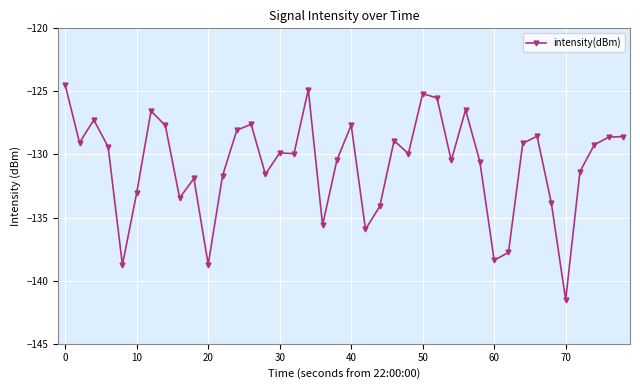

What is the difference between the maximum and minimum values?

17.0